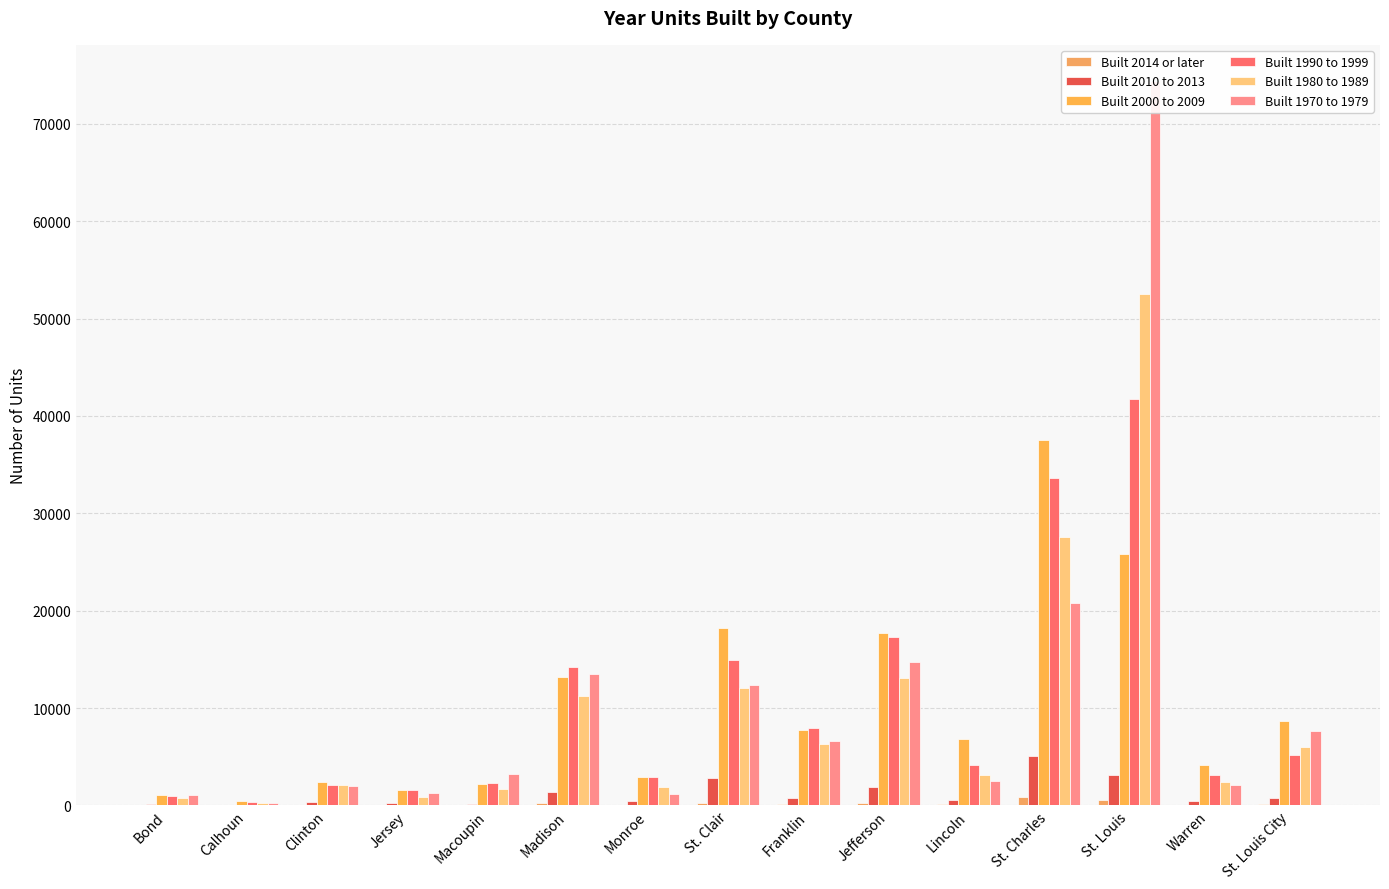

The value of Built 1980 to 1989 at Bond is 486. True or false?

False